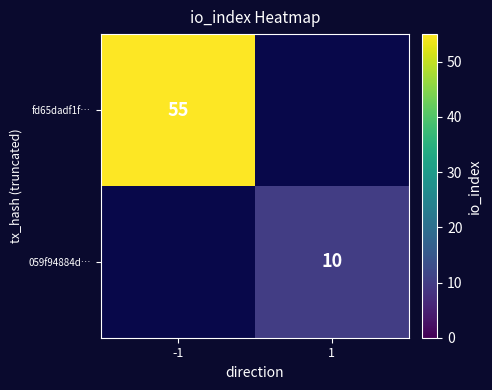

True or false: 059f94884d… has a value of 10 at 1.

True